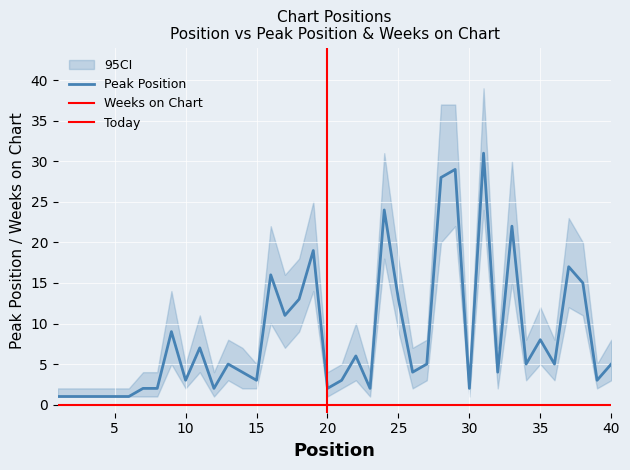

What is the difference between the maximum and minimum values?

30